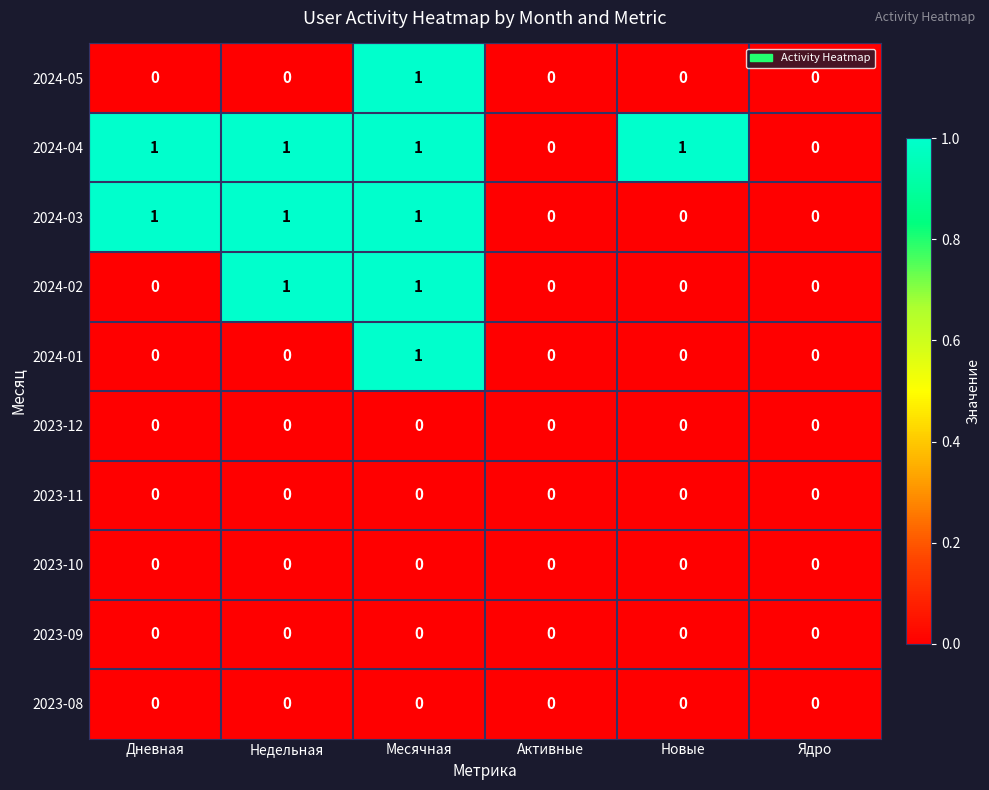

Is the value of 2023-09 at Месячная greater than the value of 2024-02 at Недельная?

No